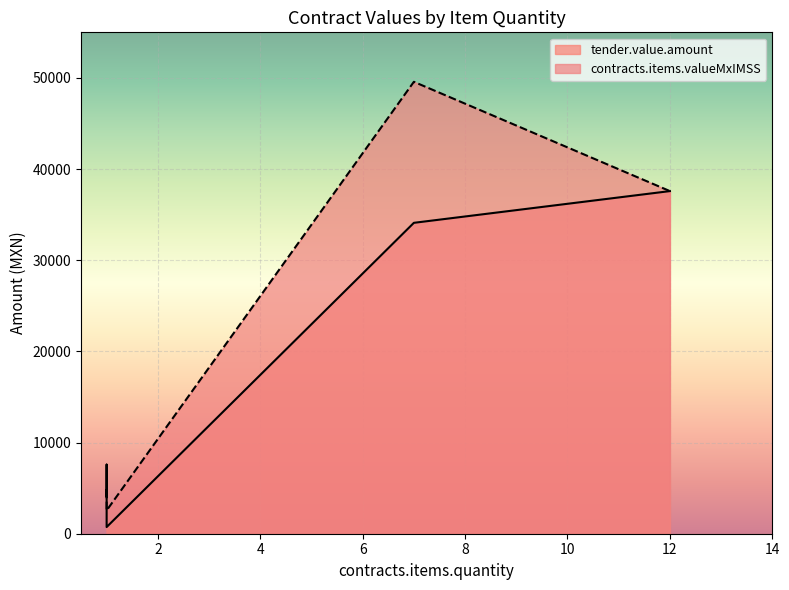

What is the label of the 3rd point from the right?

1